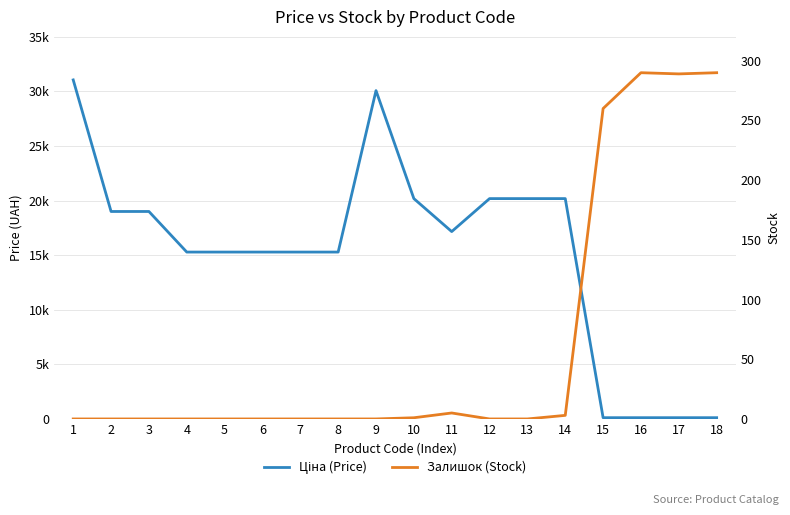

How many interior local valleys does the Ціна (Price) series have?

1